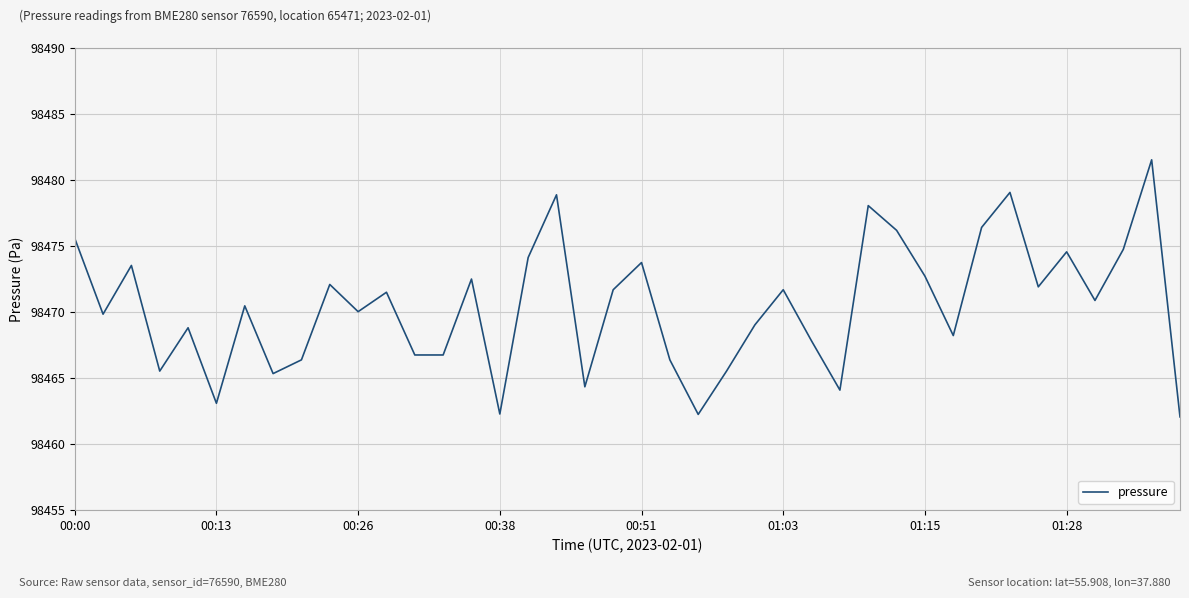

How many distinct data groups are displayed?

1